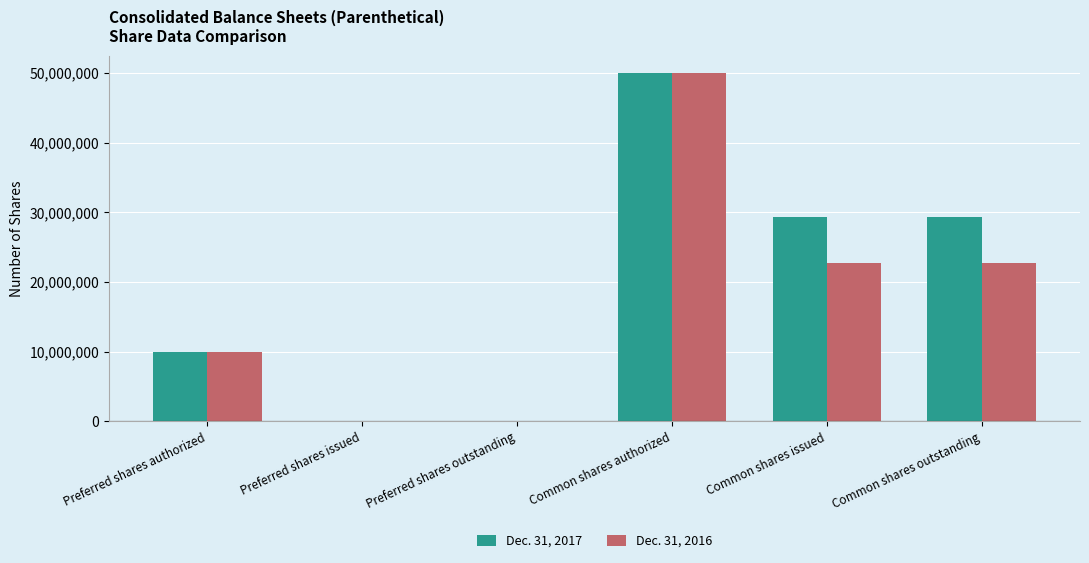

How many data points does each series have?

6